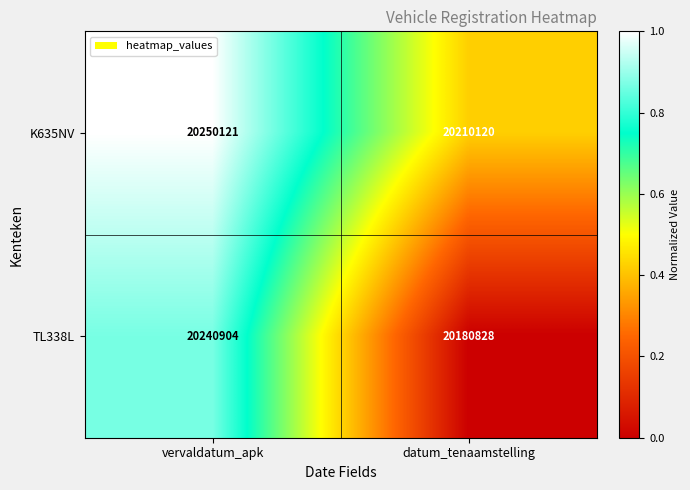

Between vervaldatum_apk and datum_tenaamstelling, which series saw the biggest shift?

TL338L